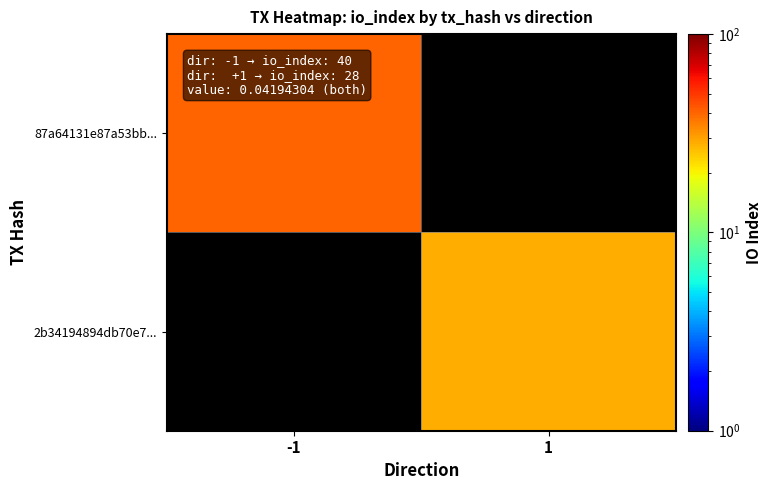

At which label is 87a64131e87a53bb... closest to 40?

-1